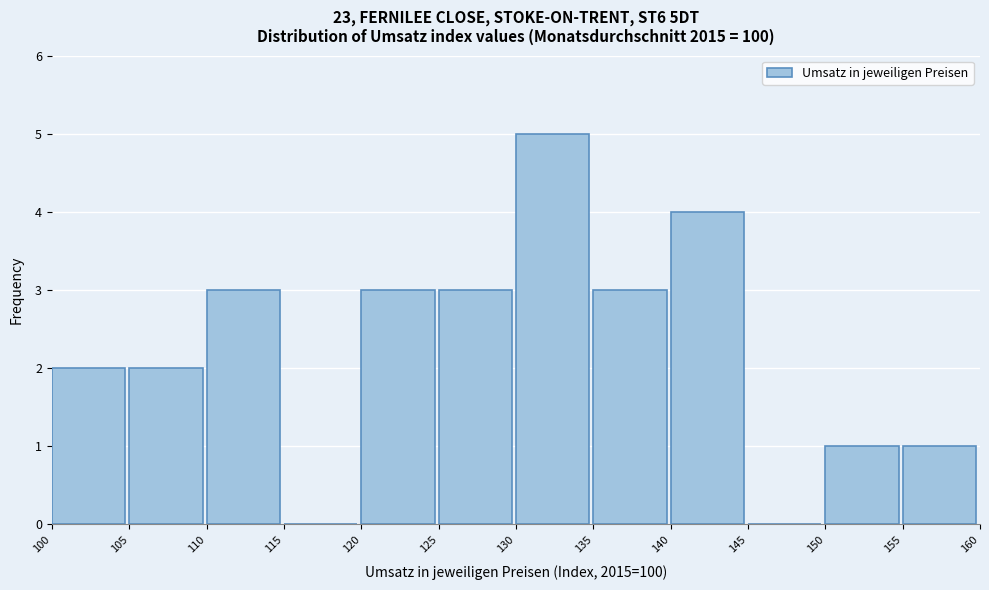

Reading left to right, list every bar in this chart as the range it spans on the x-axis followed by its height. The values are not printed on the chart, so give them approximately, as read against the axis.

100 to 105: 2
105 to 110: 2
110 to 115: 3
115 to 120: 0
120 to 125: 3
125 to 130: 3
130 to 135: 5
135 to 140: 3
140 to 145: 4
145 to 150: 0
150 to 155: 1
155 to 160: 1